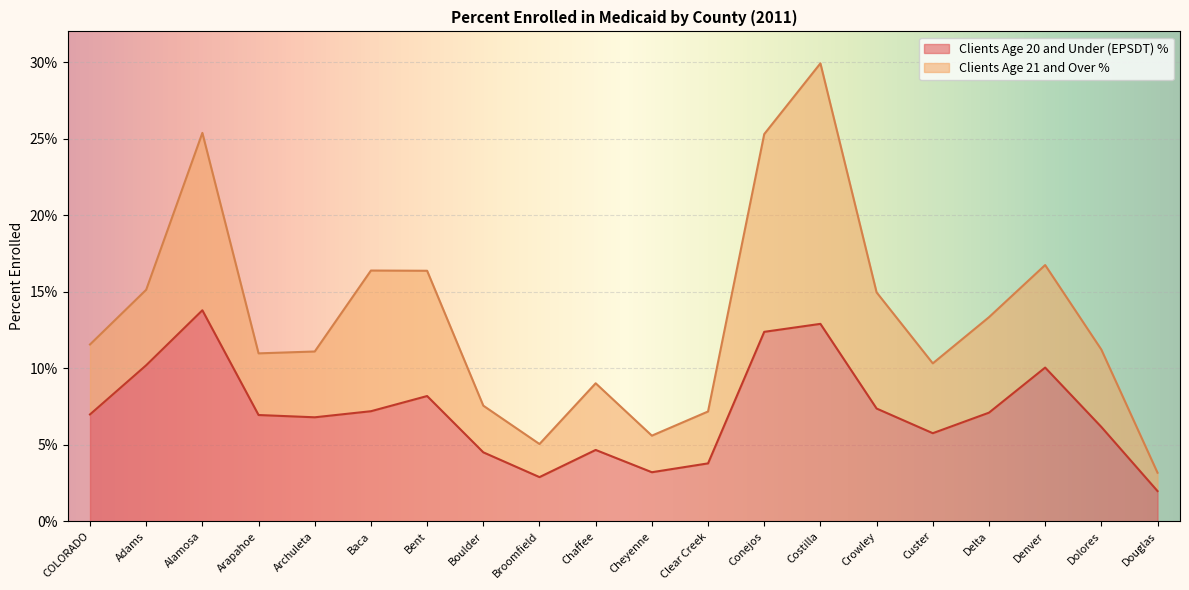

True or false: the data shows 0.0 at Douglas.

True